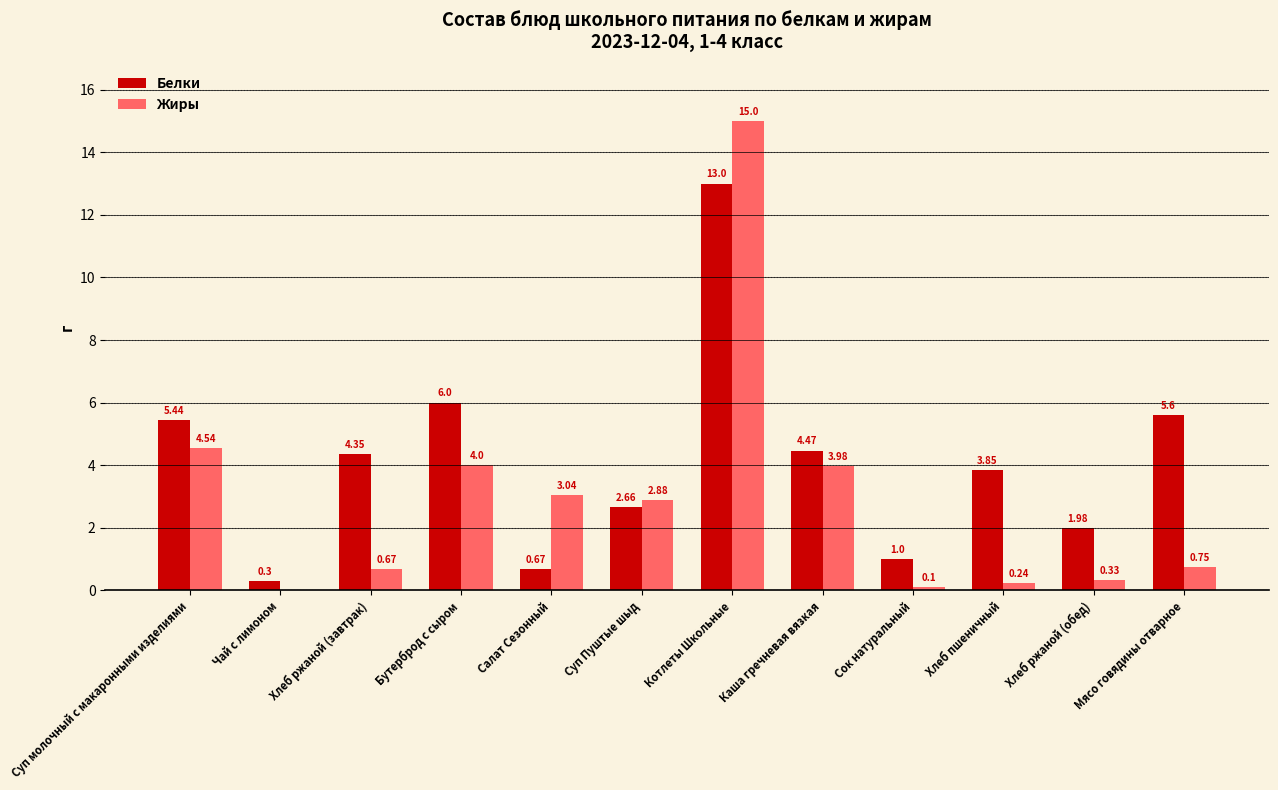

How many groups of bars are there?

12